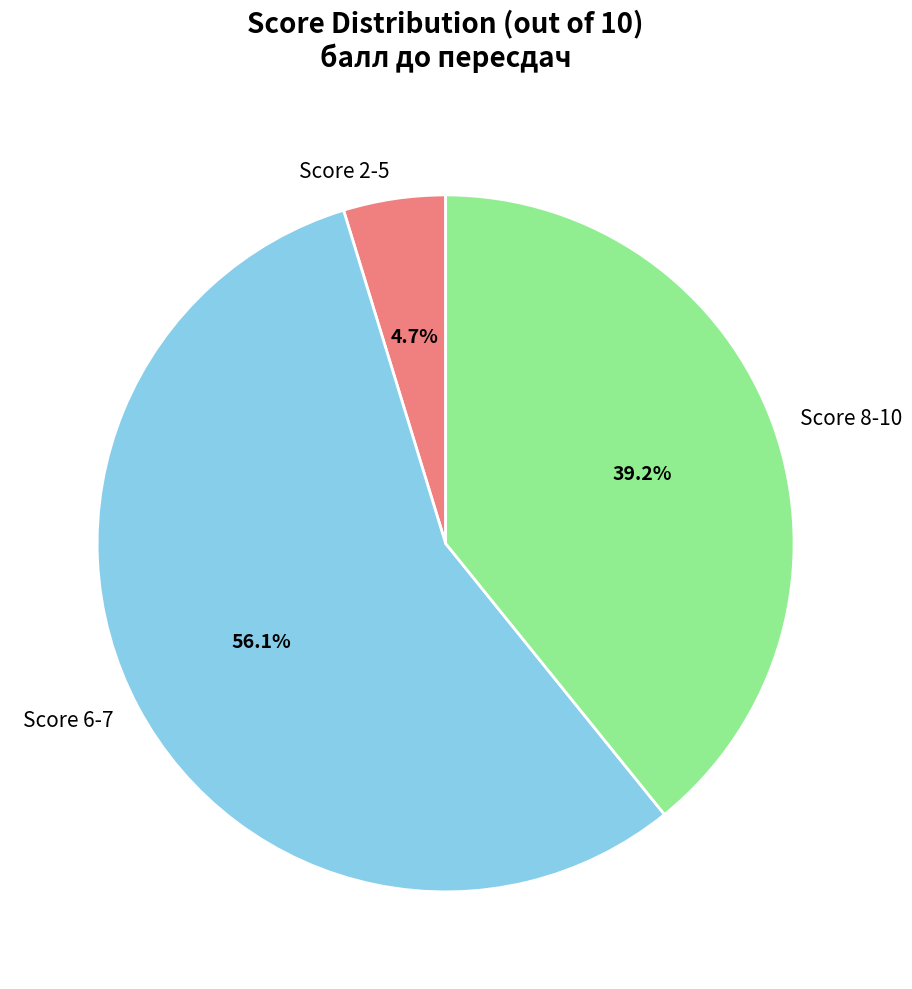

Does Score 8-10 represent more than half of the total?

No